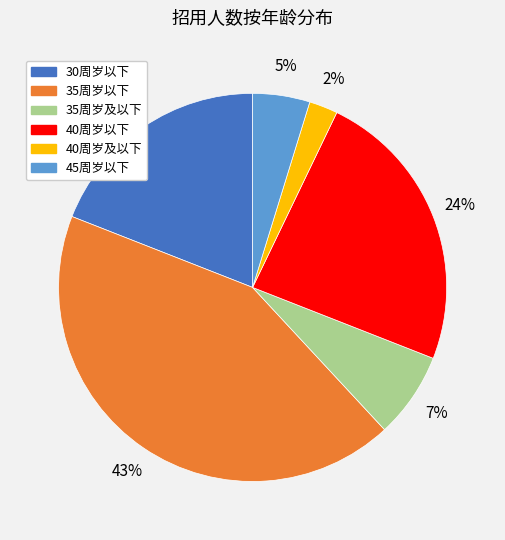

Between 40周岁及以下 and 45周岁以下, which is larger?

45周岁以下